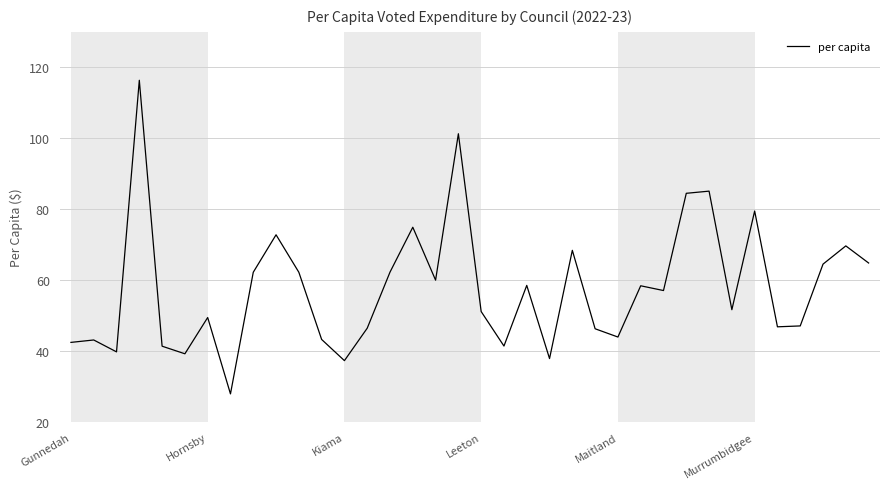

What is the maximum value shown in the chart?

116.4